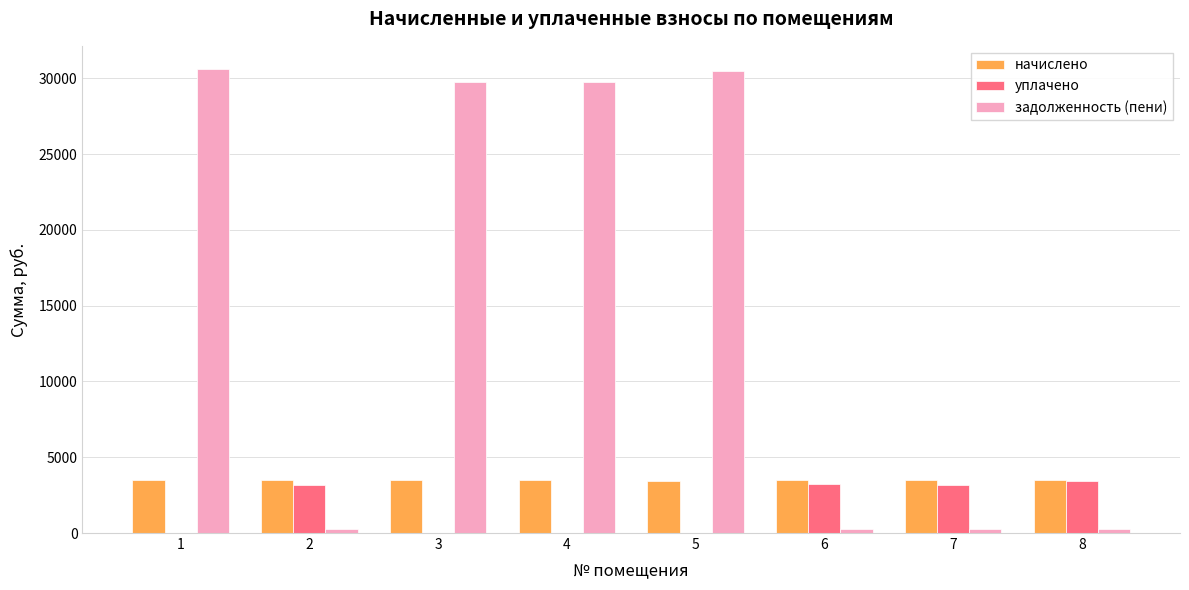

How many data points in задолженность (пени) are above 29727?

4